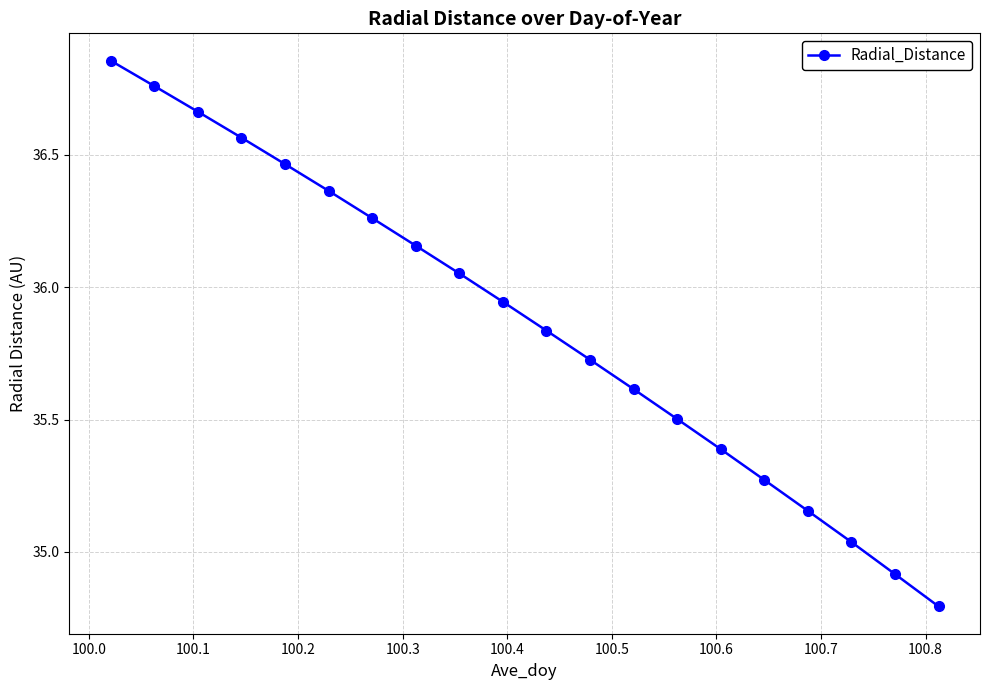

What is the sum of all values?

717.3